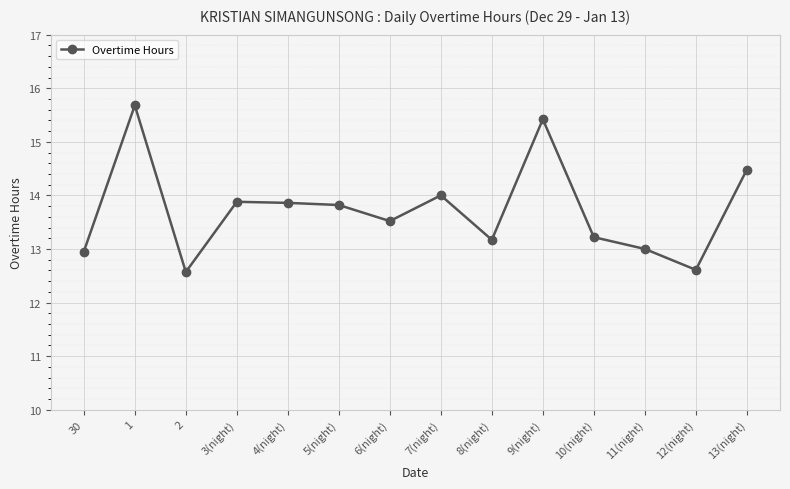

Count the number of data series in this chart.

1